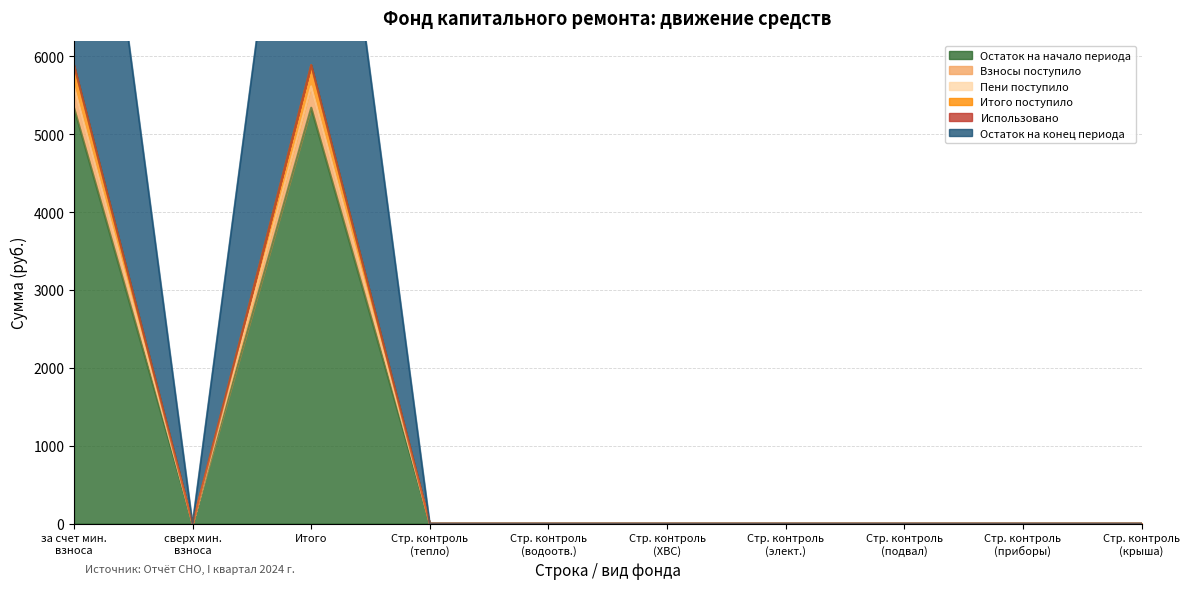

How many interior local peaks does the Итого поступило series have?

1